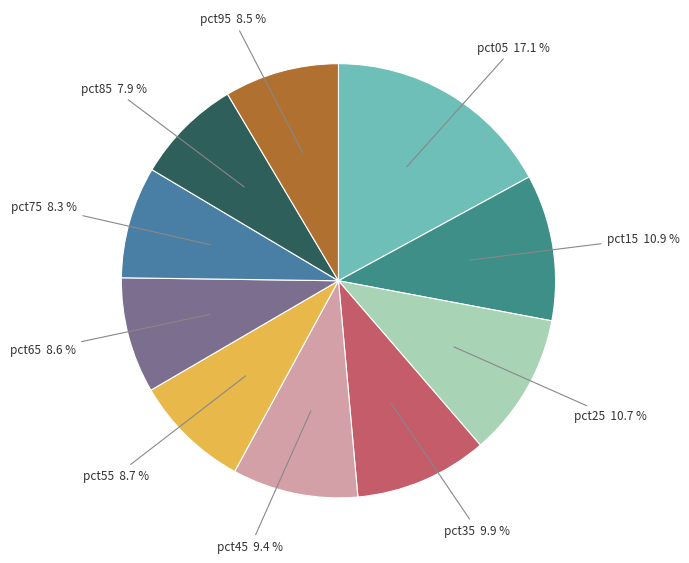

The pct65 slice represents 1% of the pie. True or false?

False